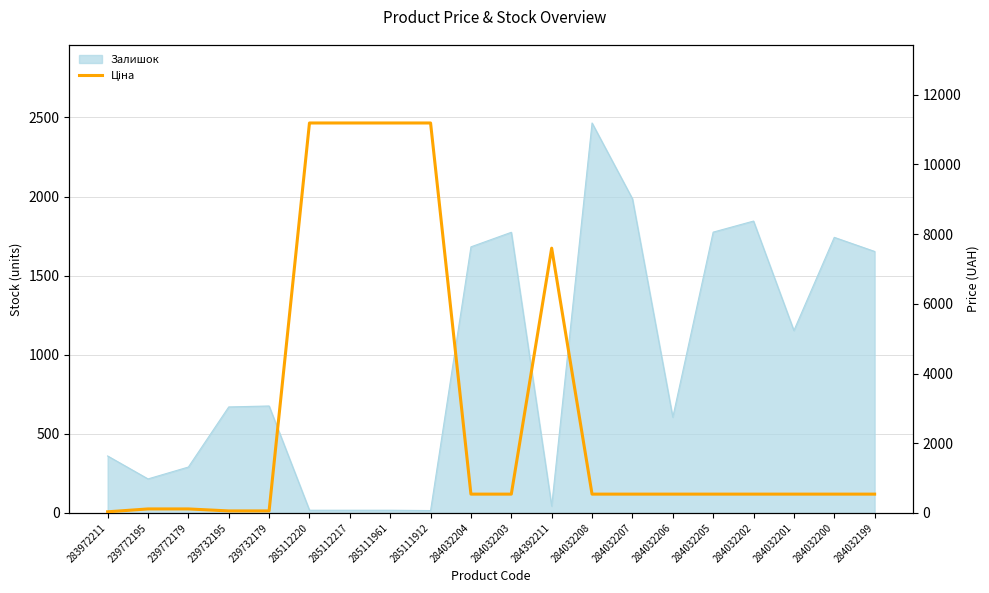

True or false: the data shows 539.0 at 284032205.

True